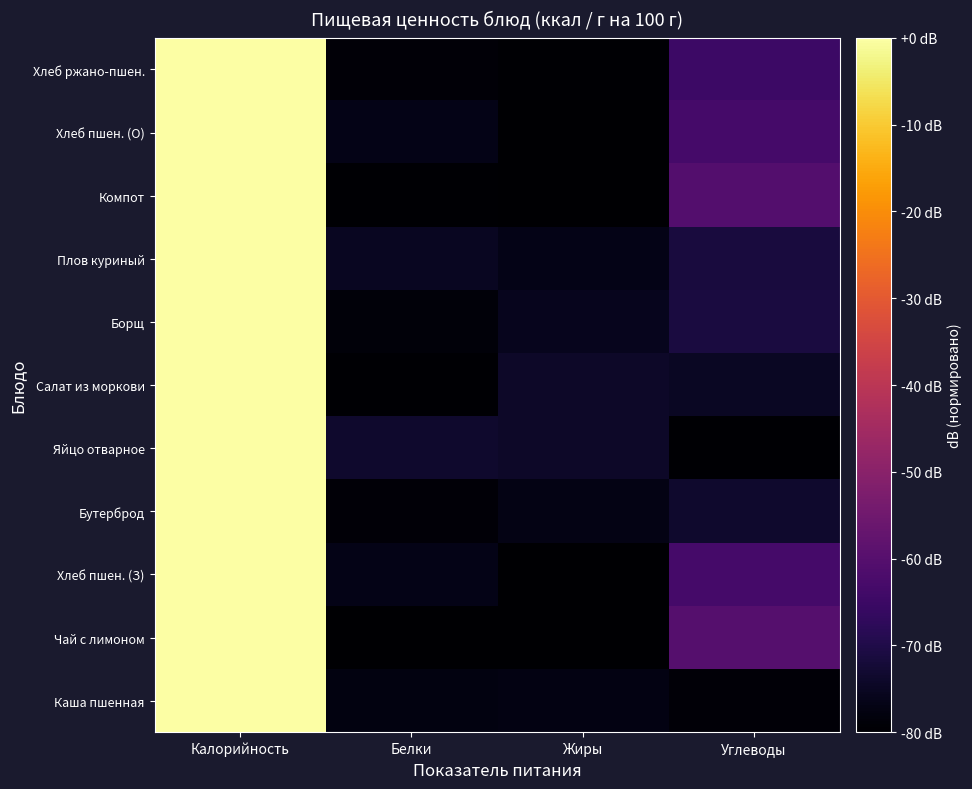

What is the total value across all series at Белки?

-855.3